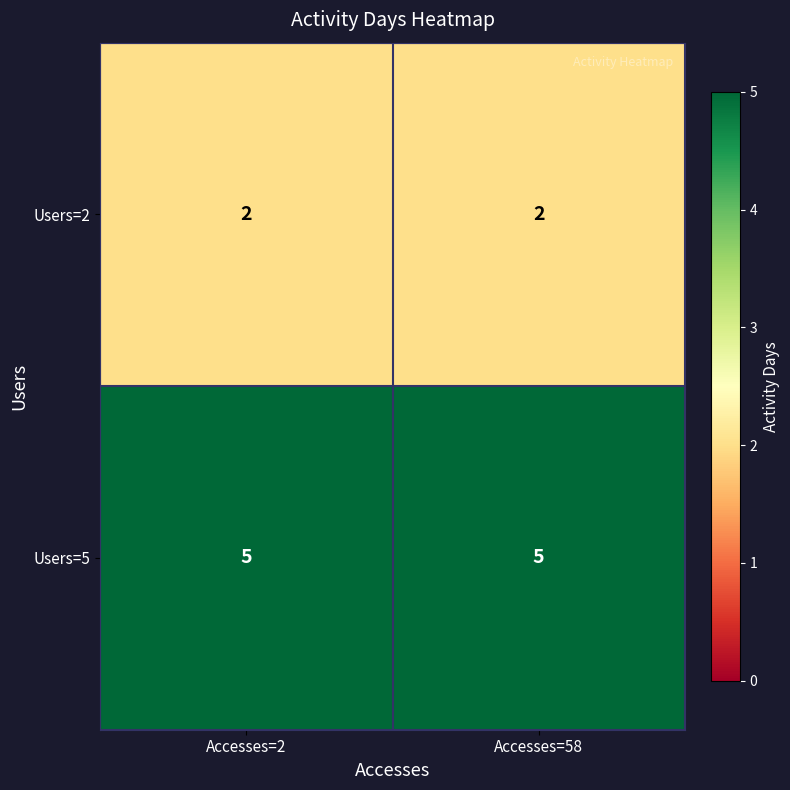

List the series in order of their peak value, highest first.

Users=5, Users=2